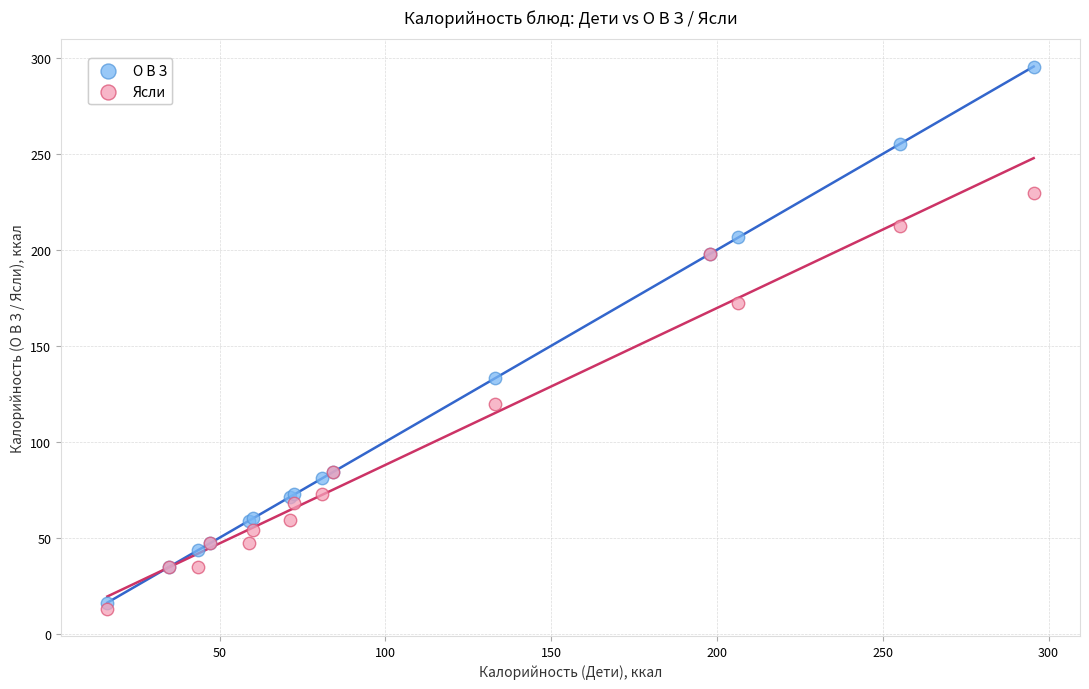

What are all the series names shown in the legend?

О В З, Ясли